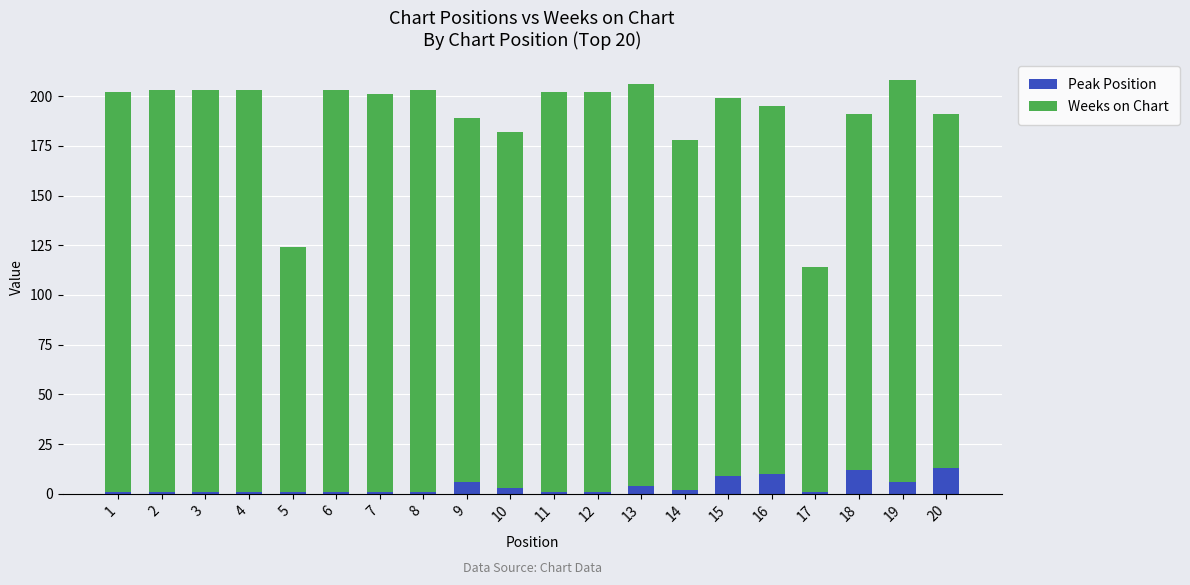

Does the chart contain stacked bars?

Yes